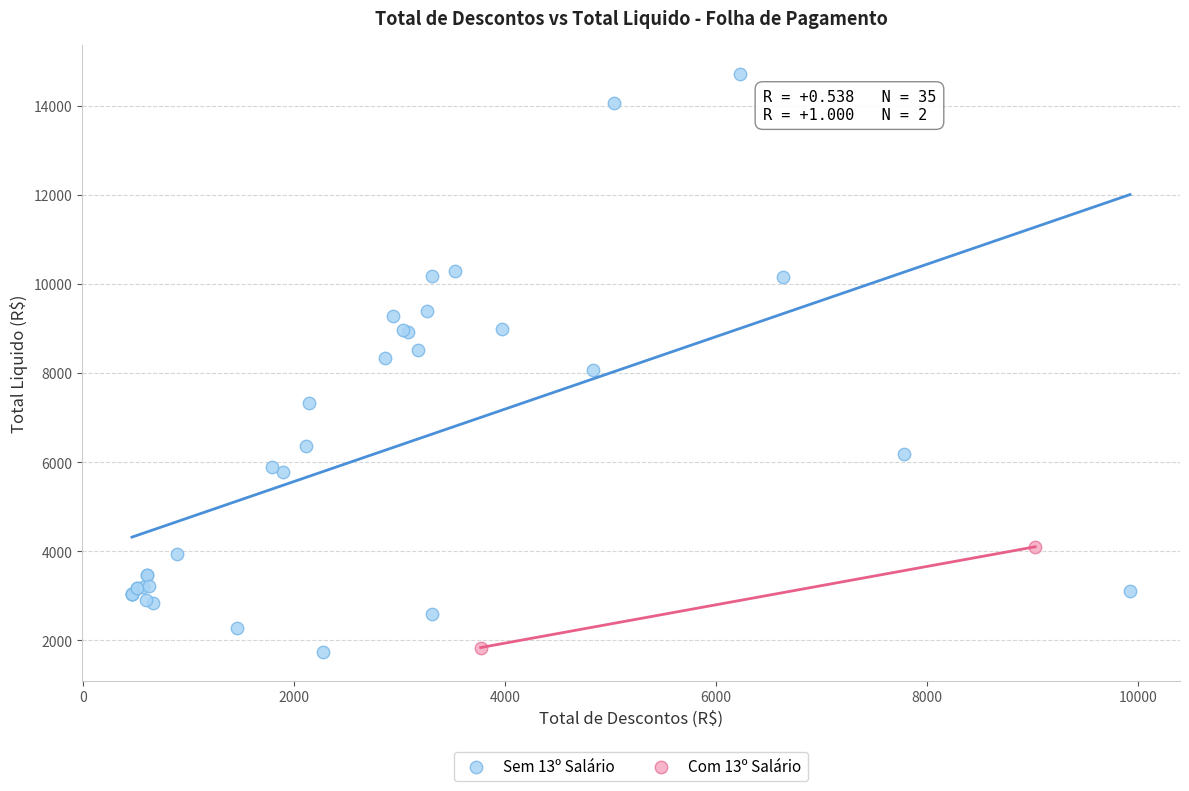

Which series has the widest spread of Y values?

Sem 13º Salário